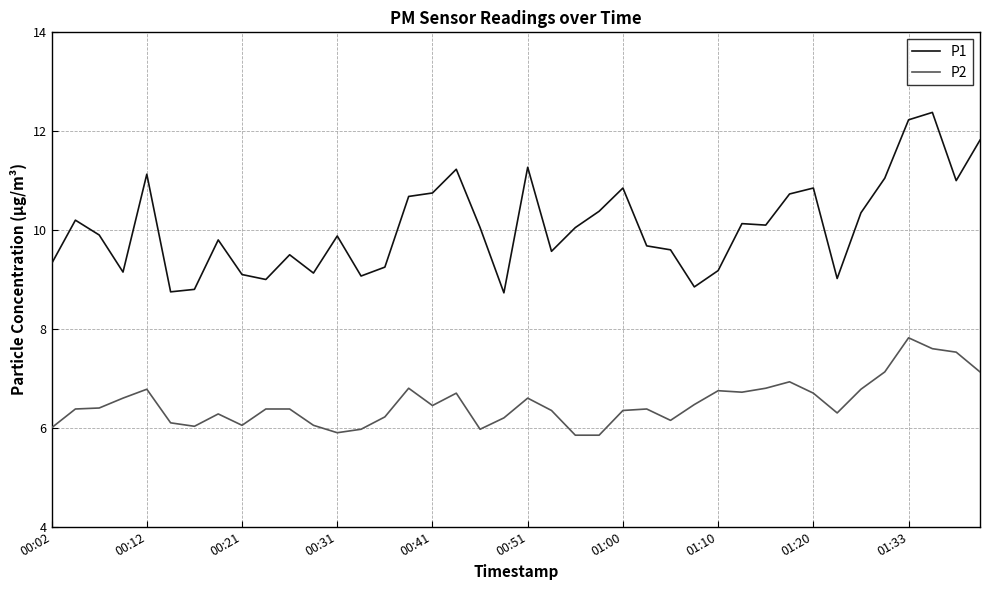

Rank the series by their average value, from highest to lowest.

P1, P2